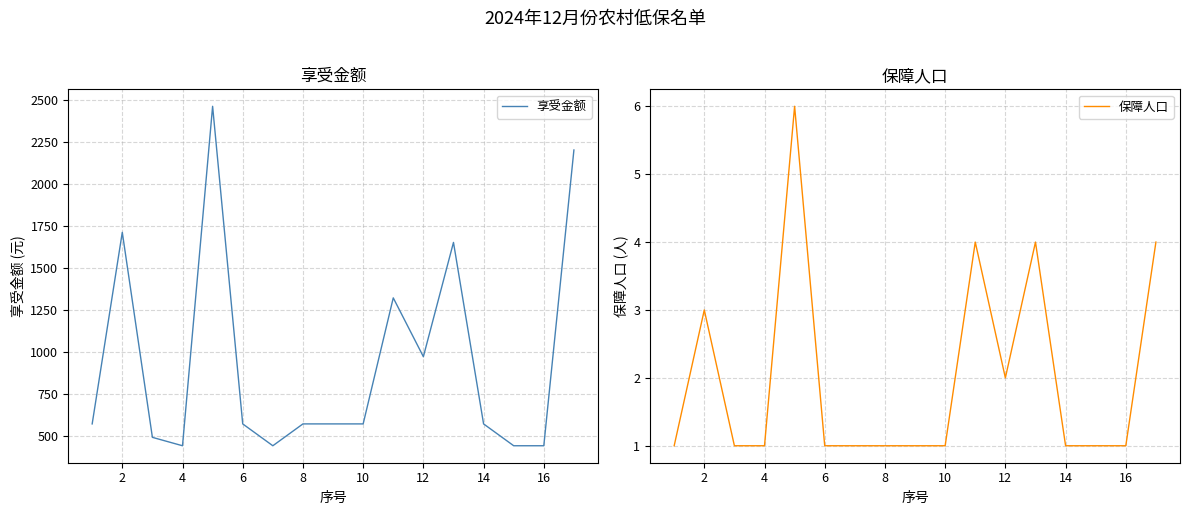

The value of 保障人口 at 10 is 0. True or false?

False